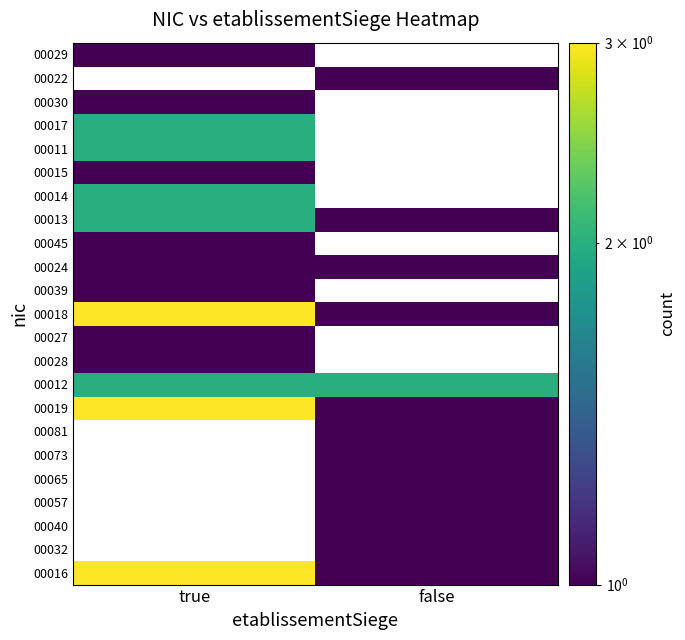

Which has a higher value, true or false?

true